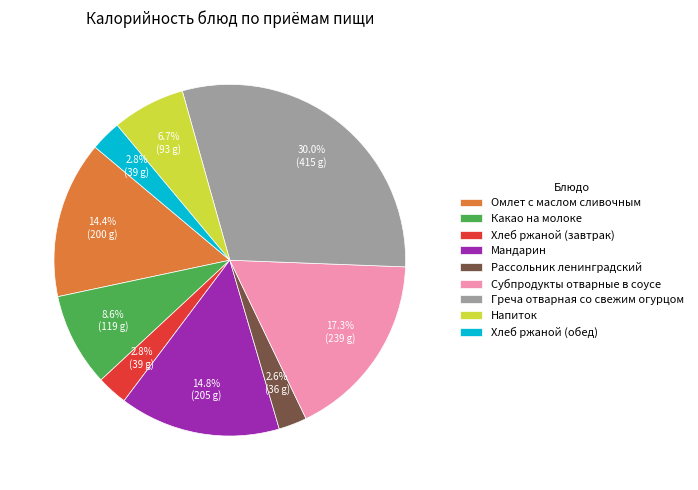

True or false: Хлеб ржаной (завтрак) accounts for 3% of the total.

True